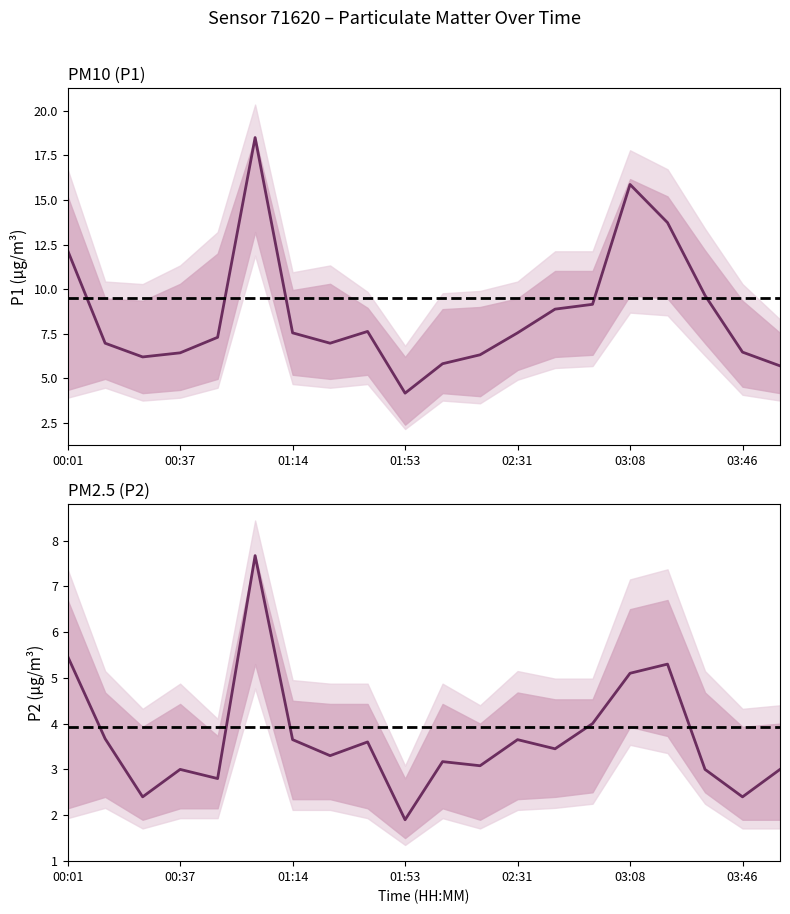

The value of P2_lower at 02:43 is 2.4. True or false?

True